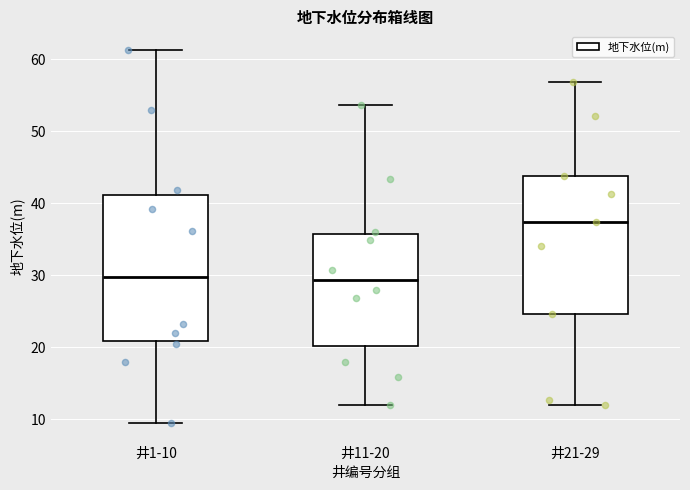

Reading left to right, read every box against the y-axis: the position of its median line, the range the box covers, and the ends of its whiskers. The values are not printed on the chart, so give them approximately, as read against the axis.

井1-10: median 30, box 21 to 41, whiskers 9 to 61
井11-20: median 29, box 20 to 36, whiskers 12 to 54
井21-29: median 37, box 25 to 44, whiskers 12 to 57